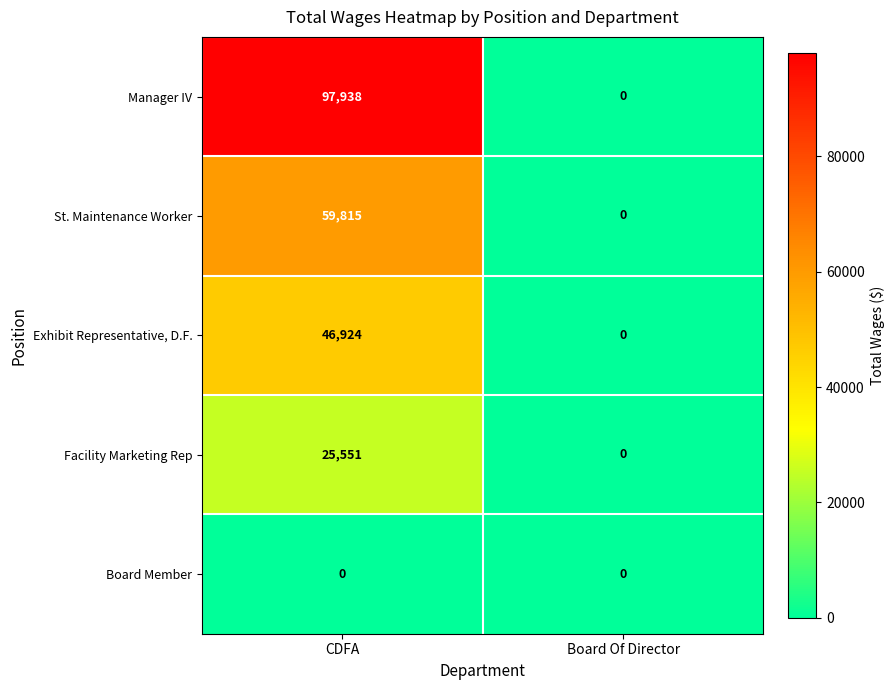

True or false: Manager IV has a value of 97938 at CDFA.

True